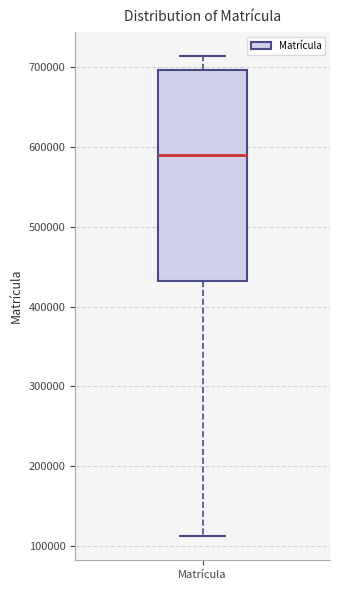

Where is the lower edge of the box for Matrícula on the y-axis? The values are not printed on the chart, so give them approximately, as read against the axis.

430000